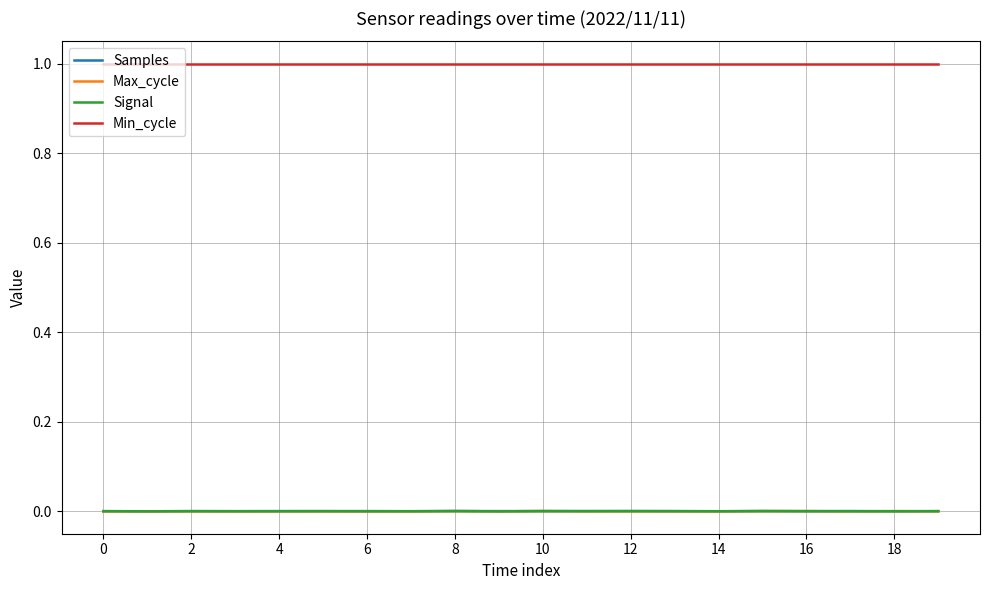

True or false: Min_cycle and Max_cycle cross at least once.

False